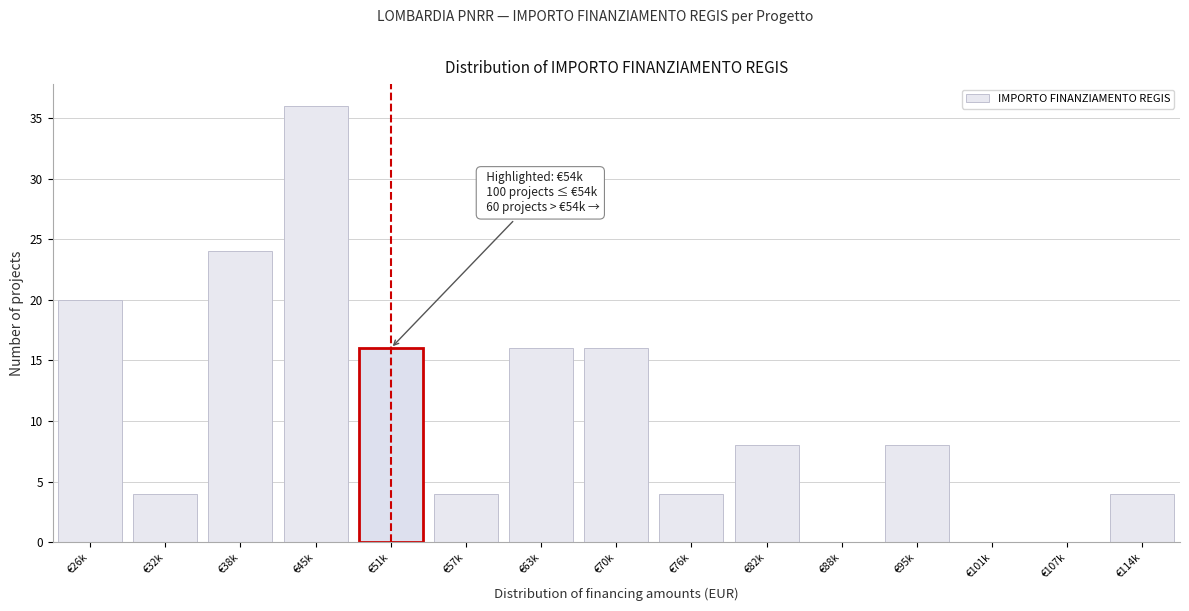

Reading right to left, transcribe all the data shown in this chart.

€114k=4	€107k=0	€101k=0	€95k=8	€88k=0	€82k=8	€76k=4	€70k=16	€63k=16	€57k=4	€51k=16	€45k=36	€38k=24	€32k=4	€26k=20